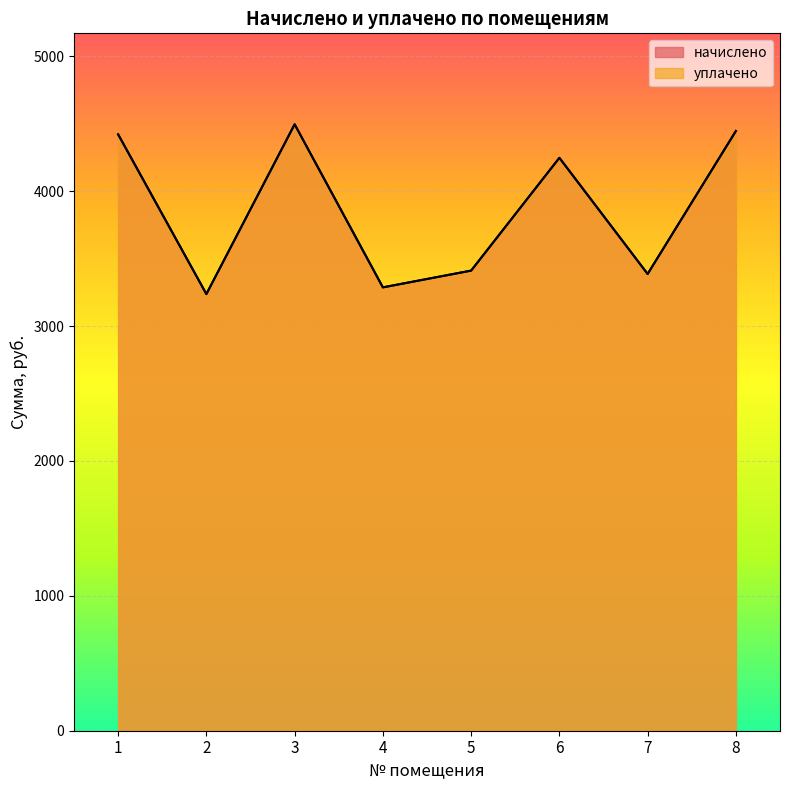

Does the chart display data point markers on the line(s)?

No